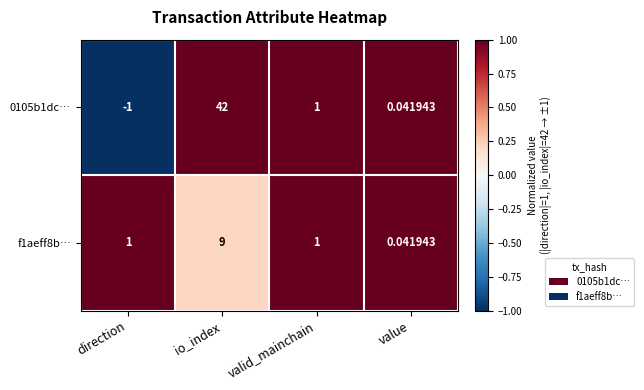

At which label is 0105b1dc… closest to 20?

valid_mainchain